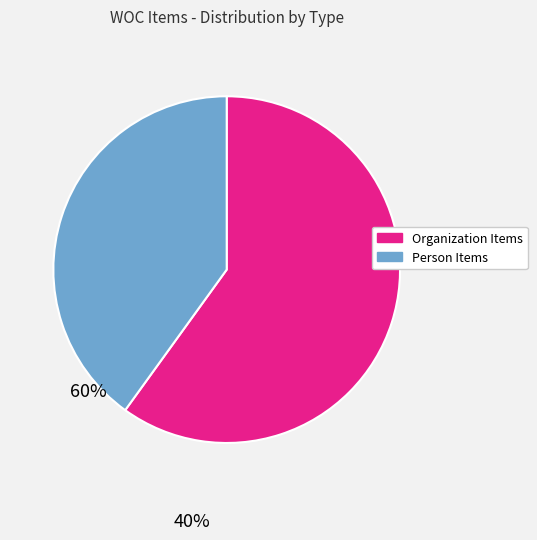

How many segments does this pie chart have?

2